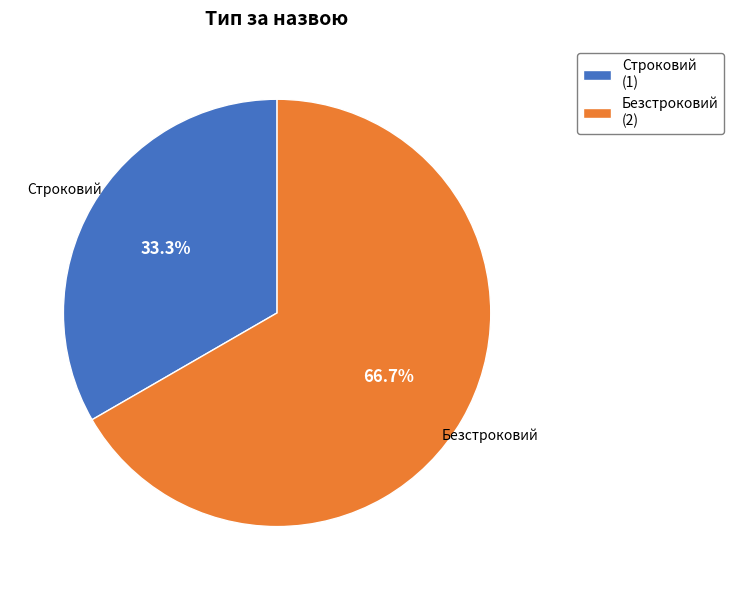

True or false: Строковий accounts for 46% of the total.

False